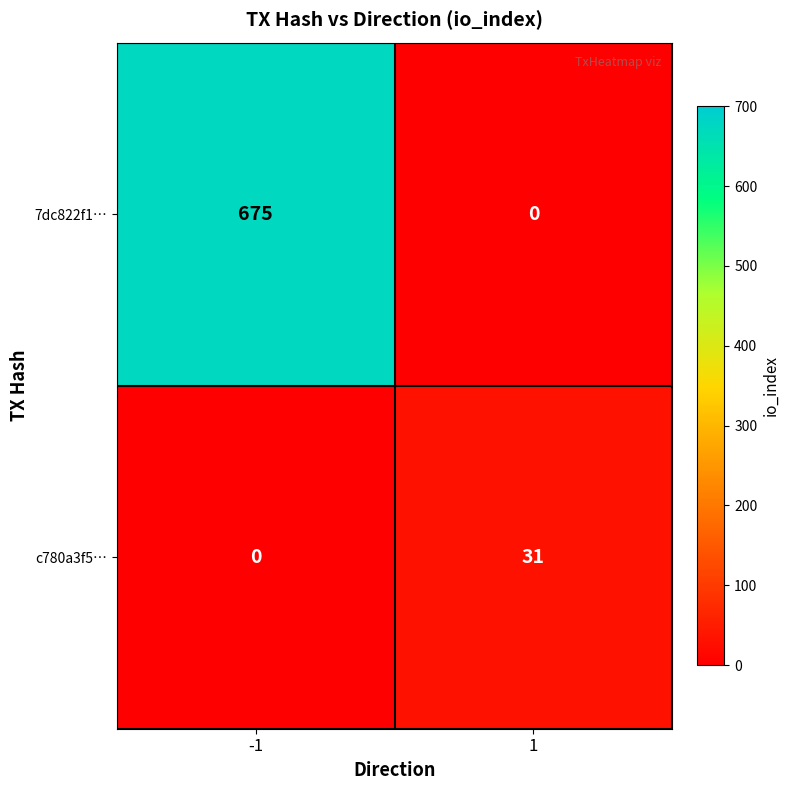

What is the average value of the c780a3f5… series?

16